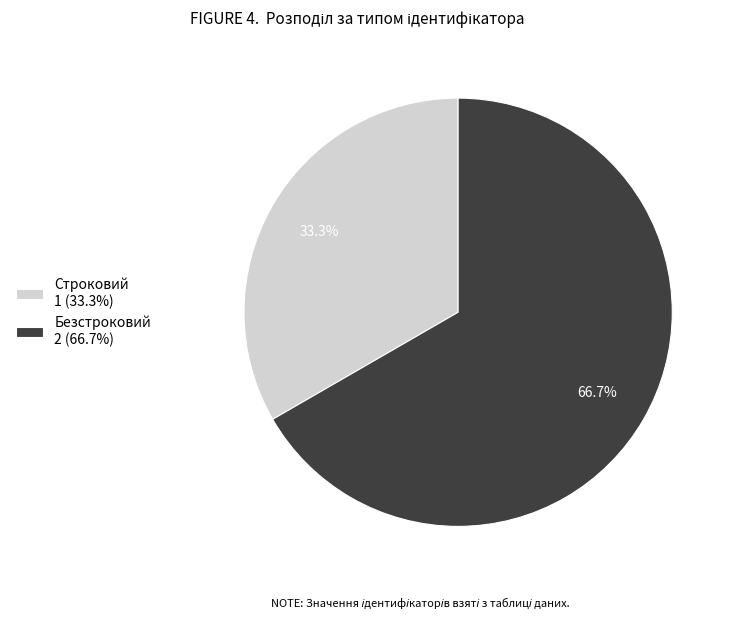

What percentage is the Строковий slice, to the nearest percent?

33%